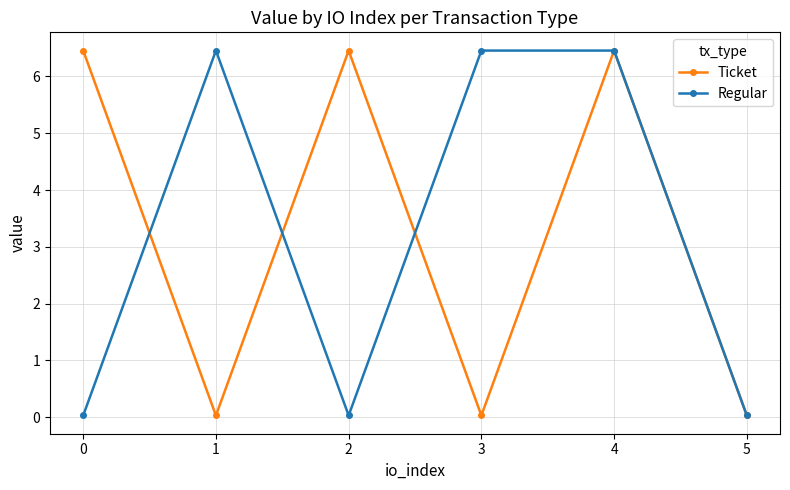

What is the sum of all Regular values?

19.5